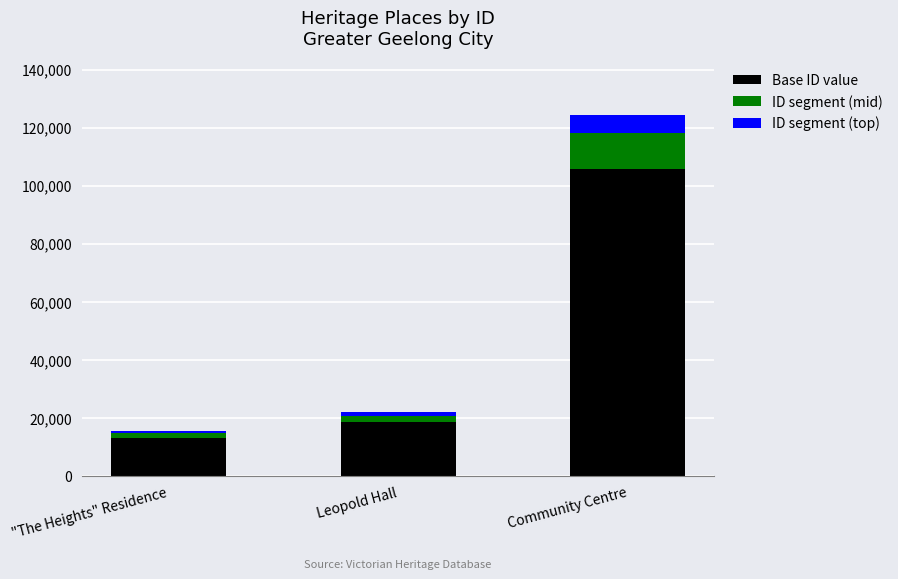

What is the maximum value for Base ID value?

105715